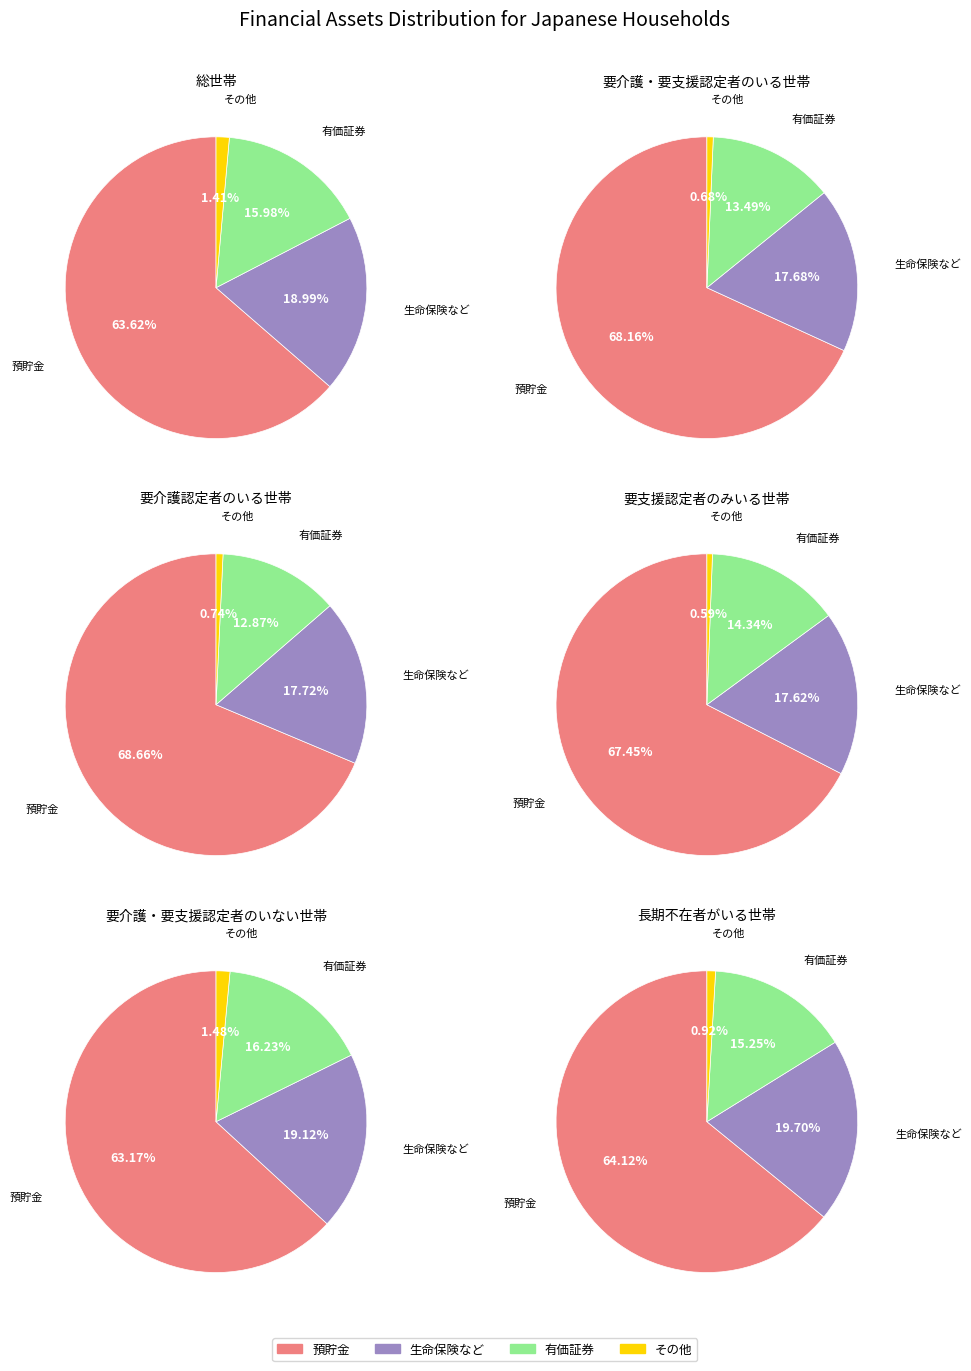

How many segments does this pie chart have?

4